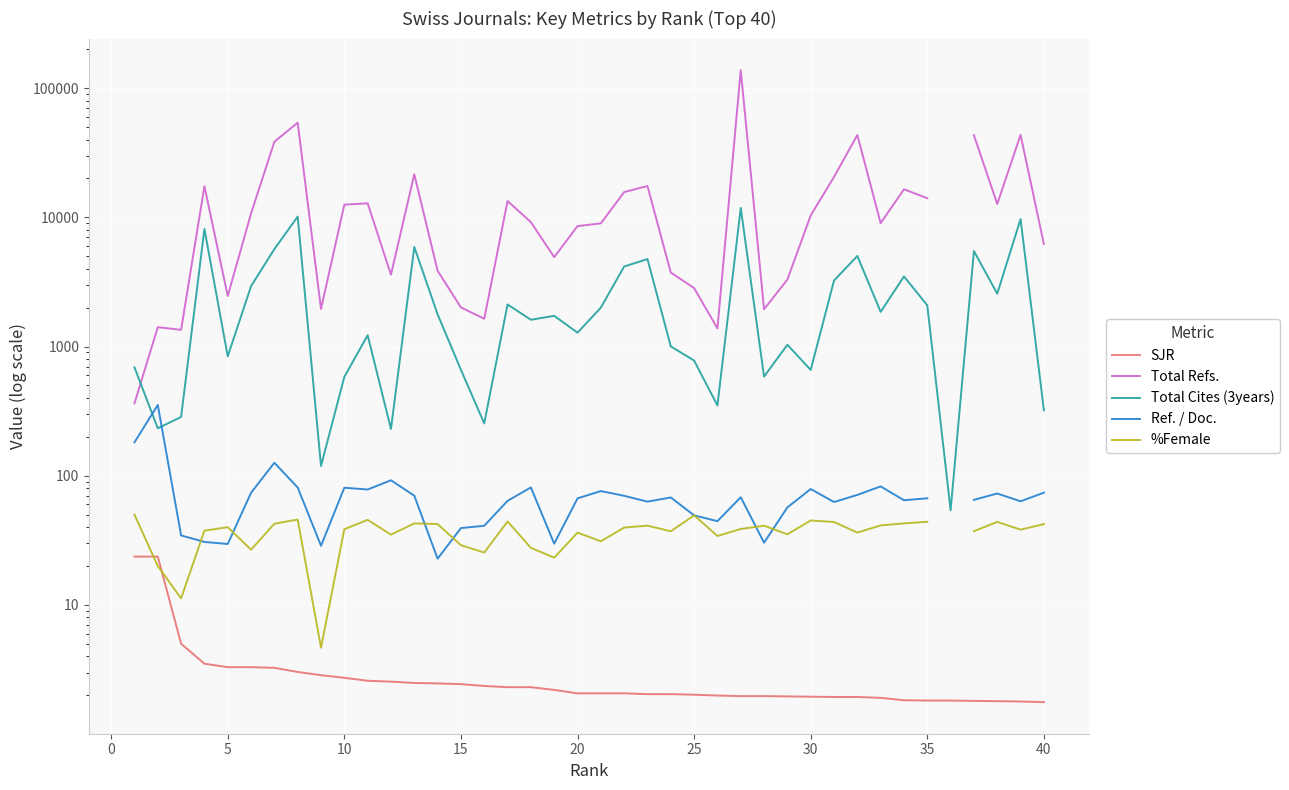

What is the difference between the second highest and second lowest values in the Ref. / Doc. series?

324.0